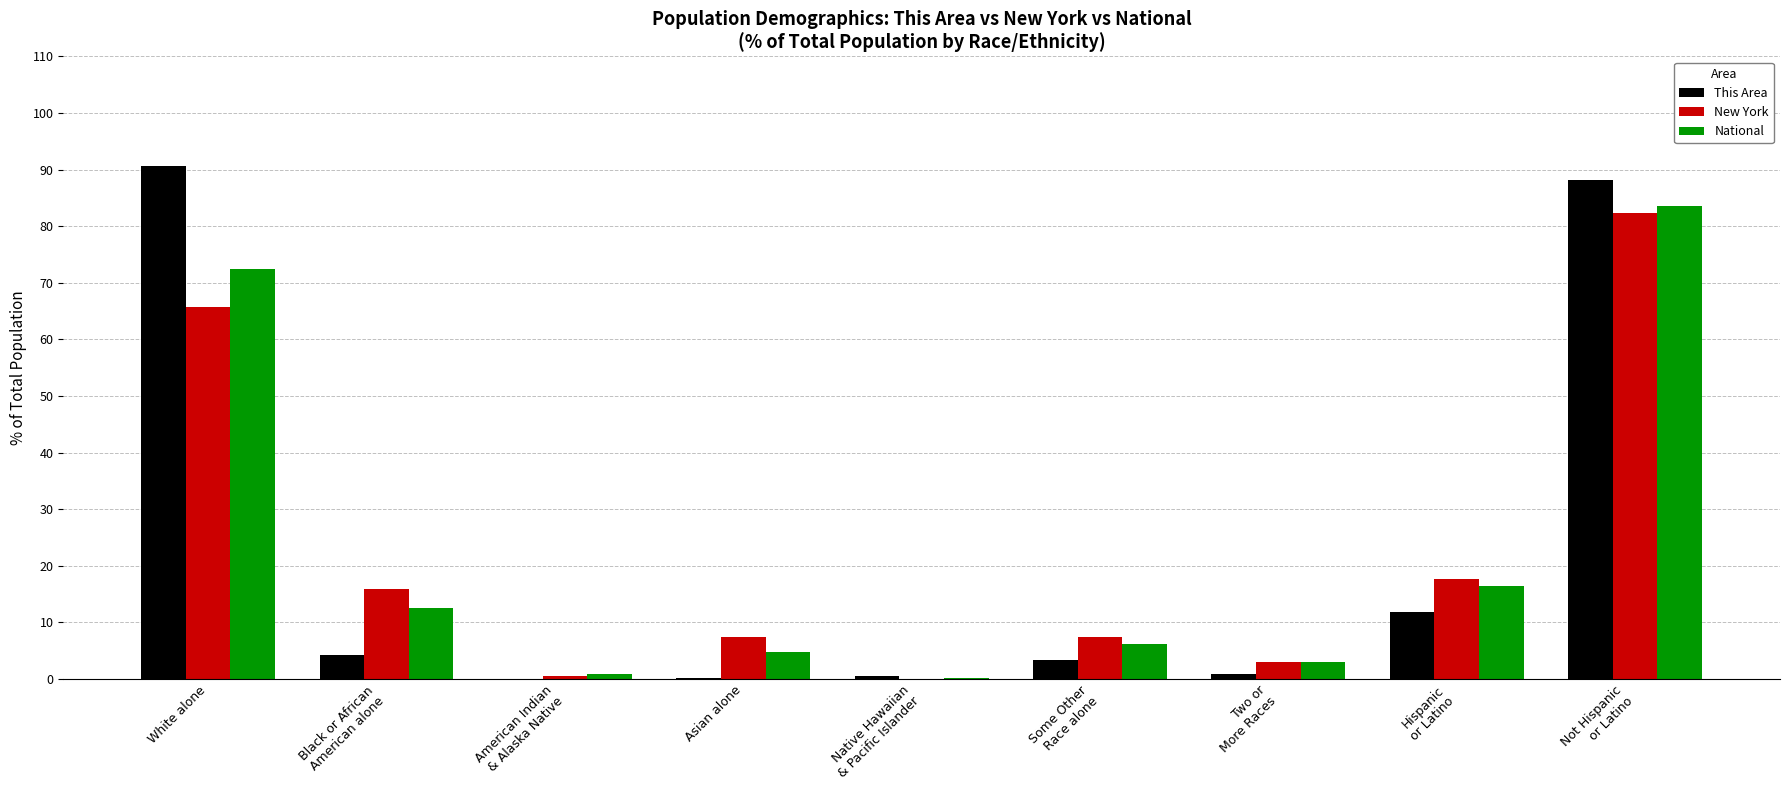

Are the bars grouped side by side (vs. stacked)?

Yes